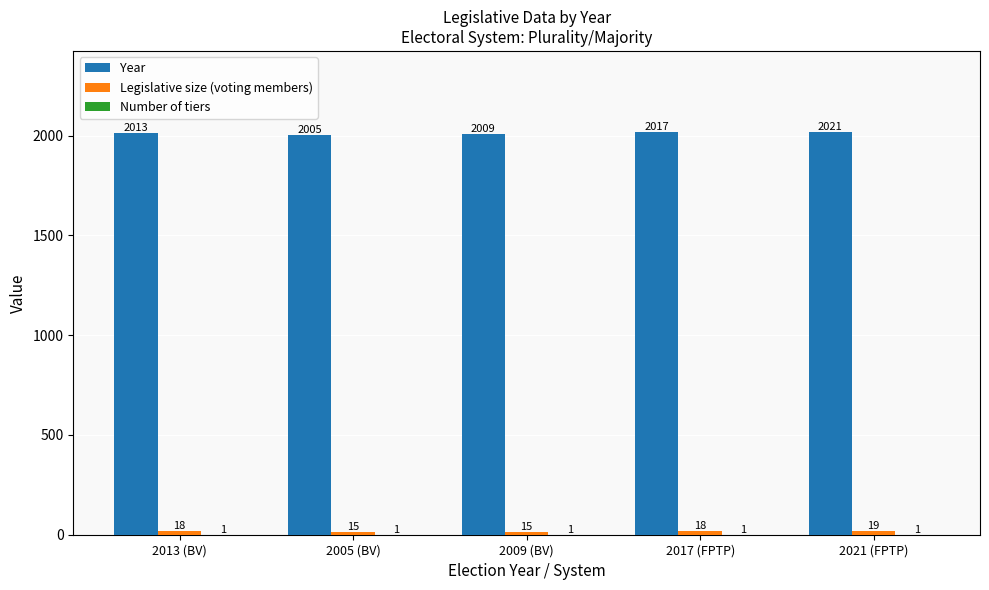

True or false: Year has a value of 2009 at 2009 (BV).

True